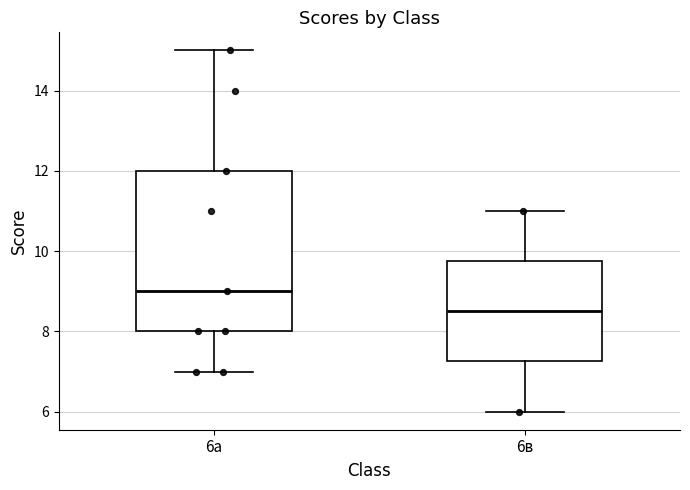

Reading left to right, read every box against the y-axis: the position of its median line, the range the box covers, and the ends of its whiskers. The values are not printed on the chart, so give them approximately, as read against the axis.

6а: median 9.0, box 8.0 to 12.0, whiskers 7.0 to 15.0
6в: median 8.6, box 7.2 to 9.8, whiskers 6.0 to 11.0